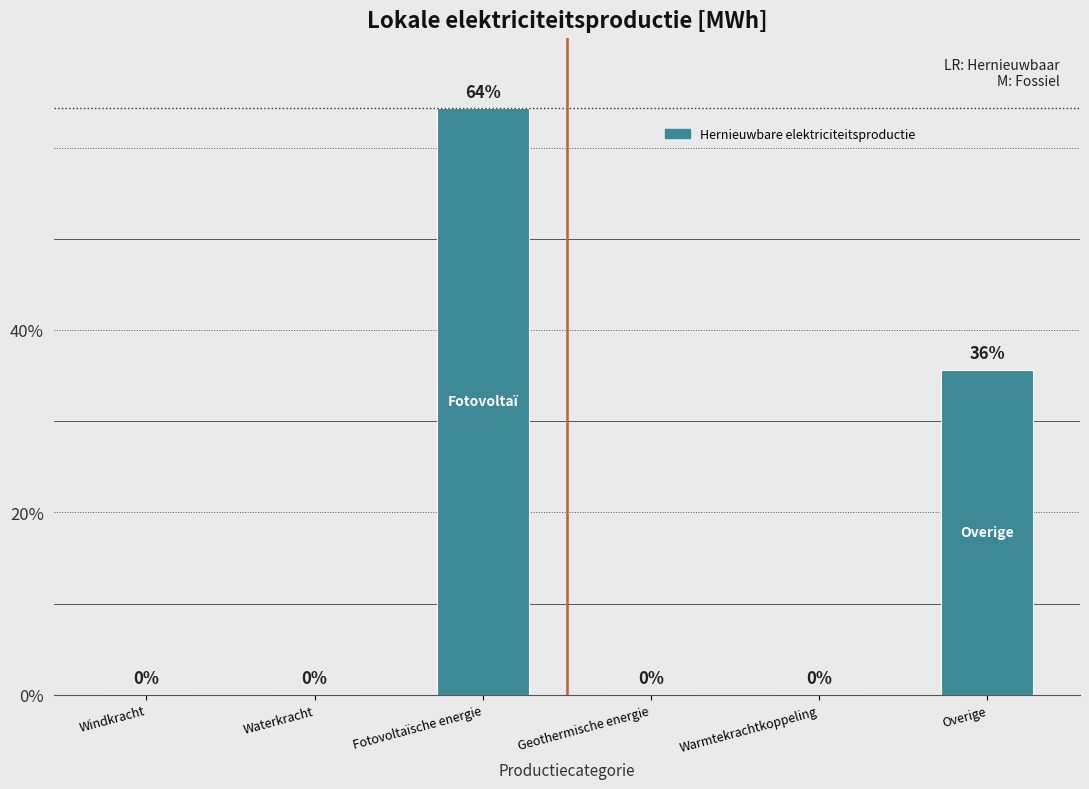

At which label is the value closest to 32?

Overige